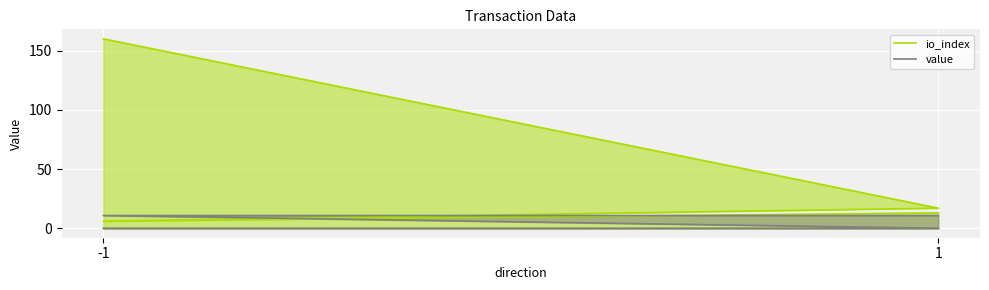

At how many categories does at least one series exceed 31?

1